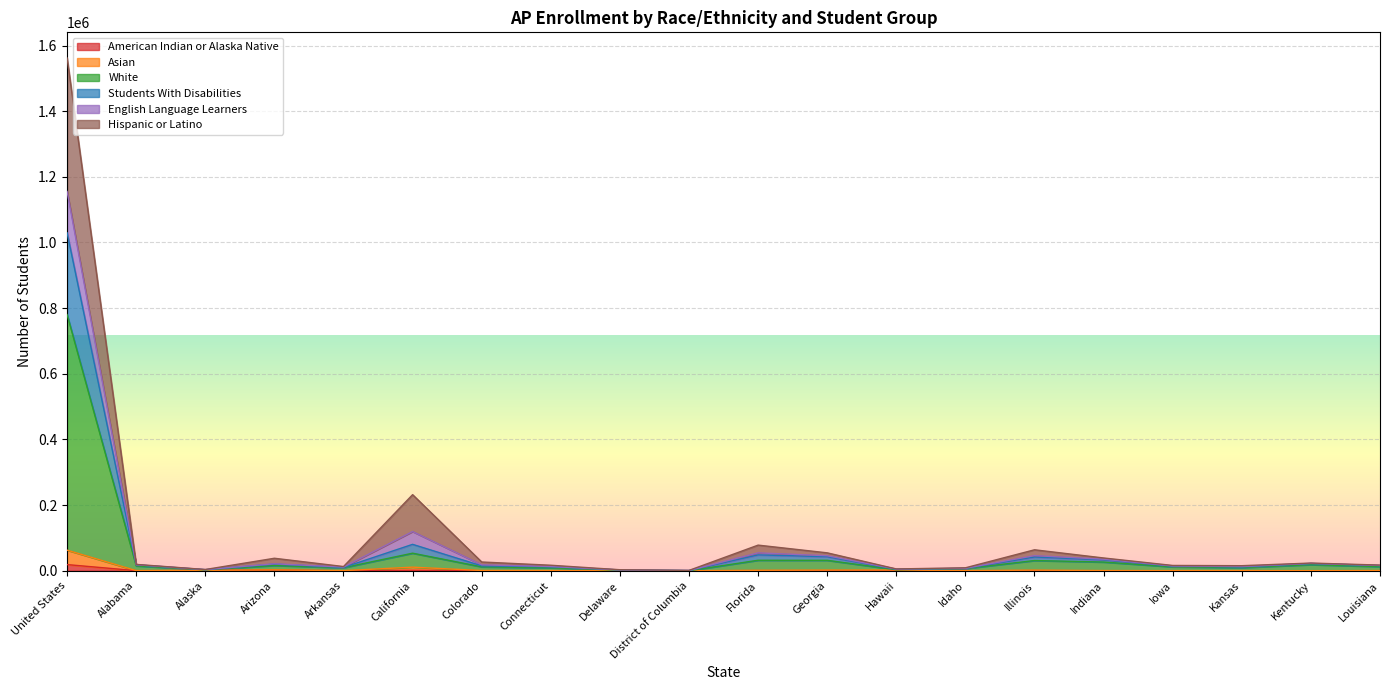

True or false: English Language Learners and Asian intersect in this chart.

False